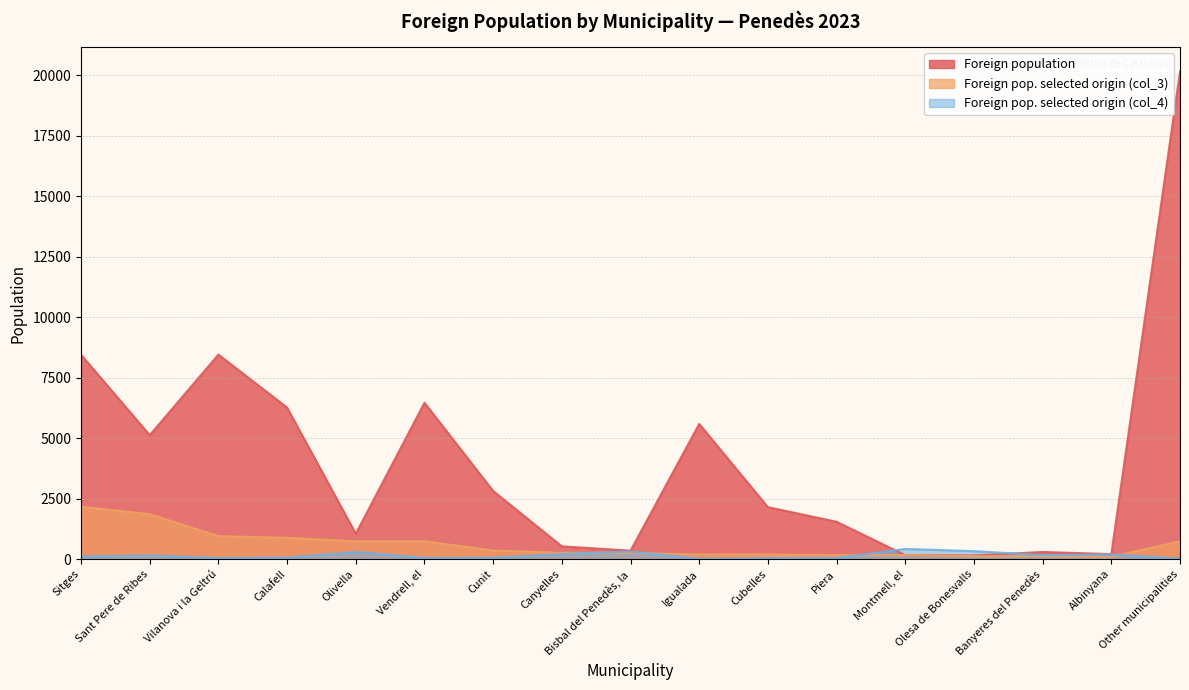

At which category does Foreign population reach its first local valley?

Sant Pere de Ribes